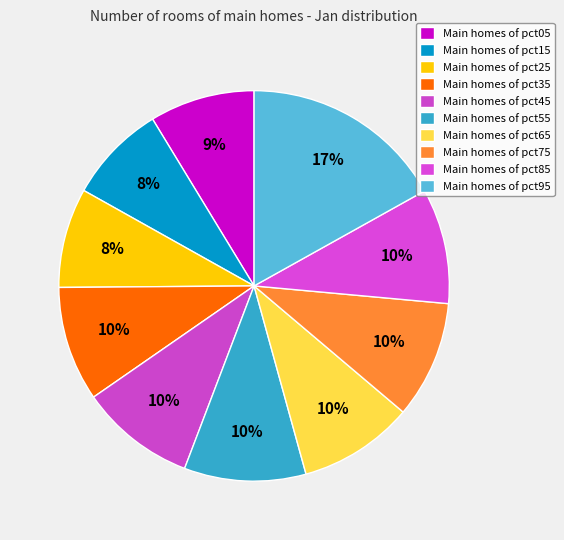

Rank the categories by value from lowest to highest.

pct15, pct25, pct05, pct35, pct65, pct85, pct45, pct75, pct55, pct95